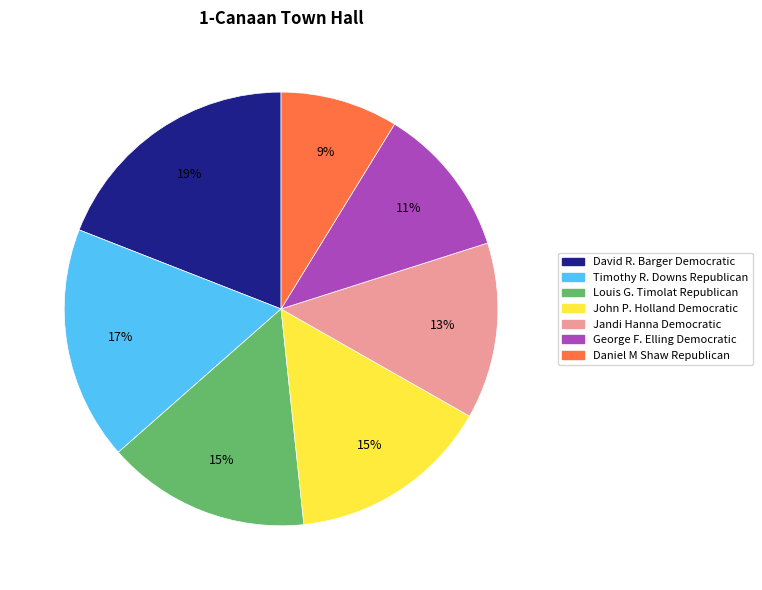

To the nearest percent, what is the difference between the Timothy R. Downs Republican and Louis G. Timolat Republican slice percentages?

2%